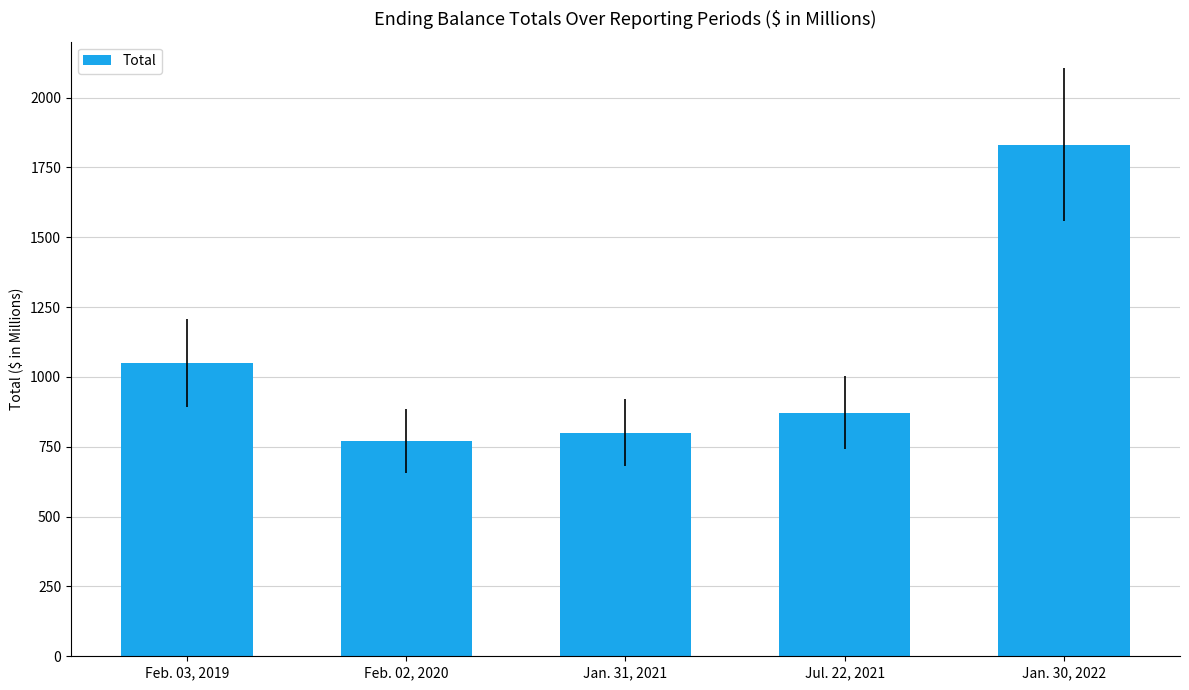

What is the ratio of the value at Jan. 30, 2022 to the value at Jan. 31, 2021?

2.3